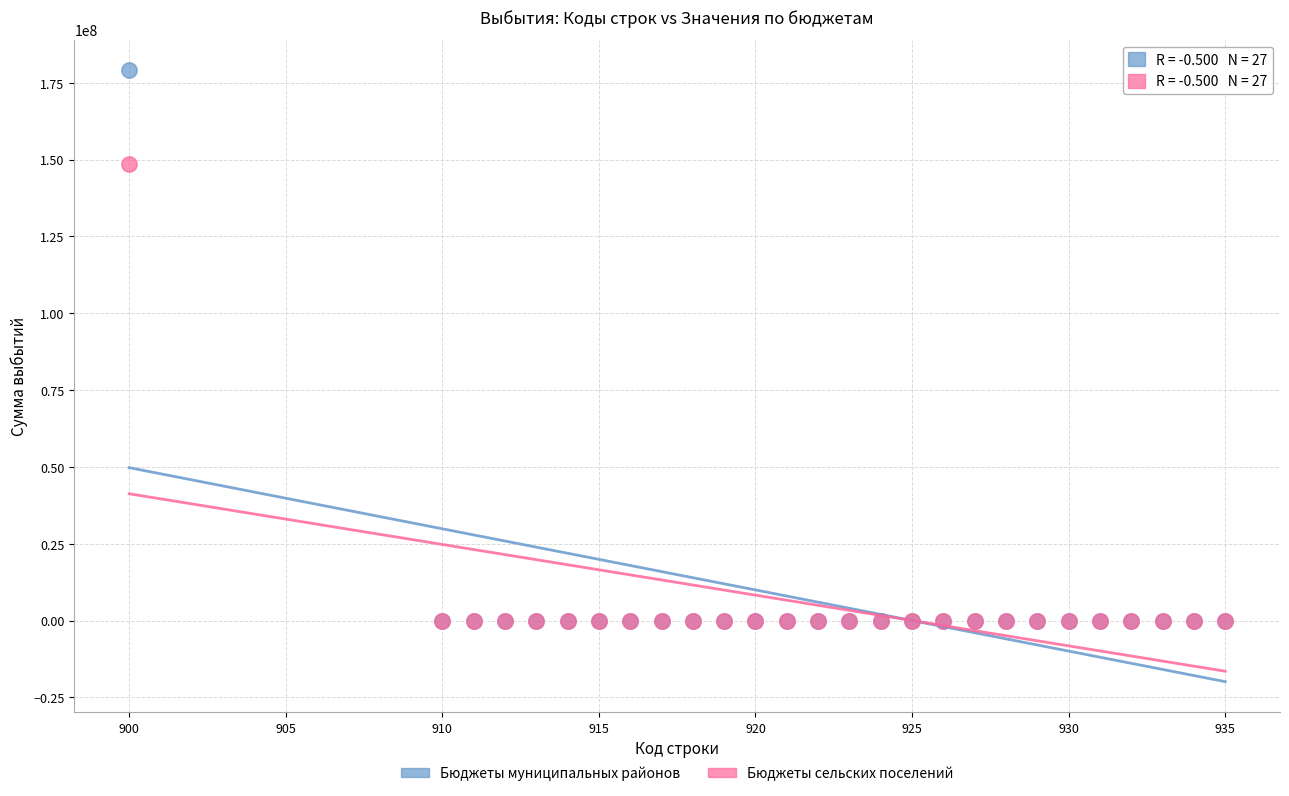

What are all the series names shown in the legend?

Бюджеты муниципальных районов, Бюджеты сельских поселений